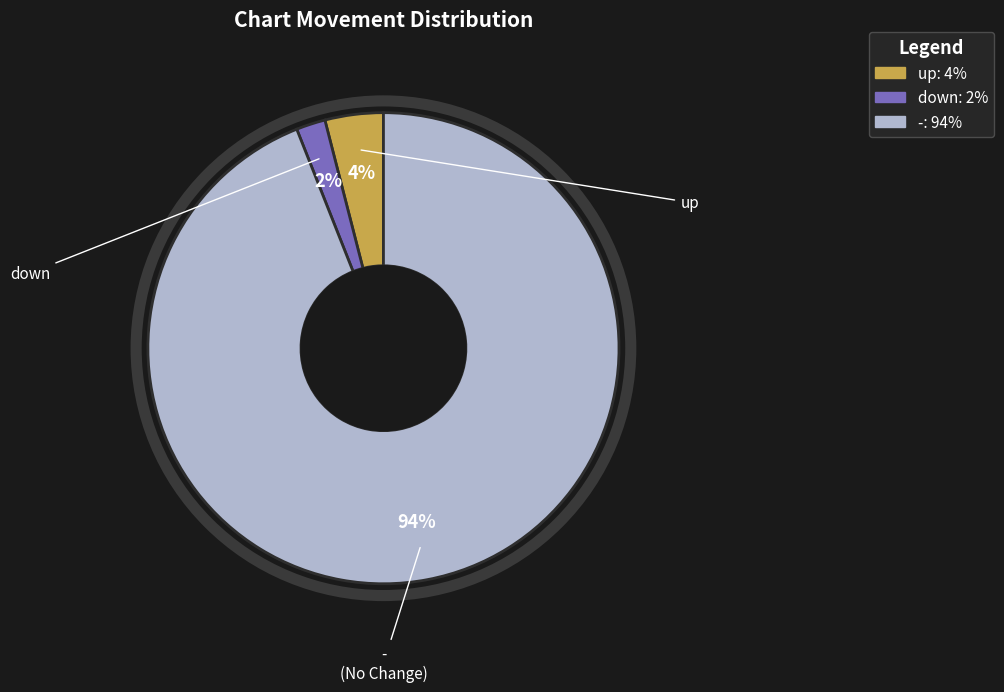

What percentage is the down slice, to the nearest percent?

2%